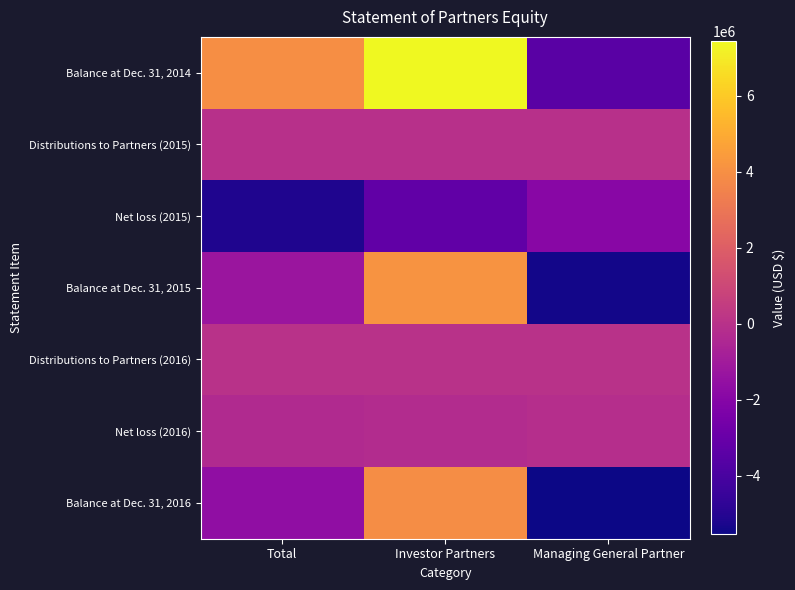

Reading left to right, extract all data points from this chart.

Balance at Dec. 31, 2014: Total=3950127	Investor Partners=7424593	Managing General Partner=-3474466
Distributions to Partners (2015): Total=-47167	Investor Partners=-29715	Managing General Partner=-17452
Net loss (2015): Total=-5160058	Investor Partners=-3250837	Managing General Partner=-1909221
Balance at Dec. 31, 2015: Total=-1257098	Investor Partners=4144041	Managing General Partner=-5401139
Distributions to Partners (2016): Total=0	Investor Partners=0	Managing General Partner=0
Net loss (2016): Total=-355322	Investor Partners=-223853	Managing General Partner=-131469
Balance at Dec. 31, 2016: Total=-1612420	Investor Partners=3920188	Managing General Partner=-5532608